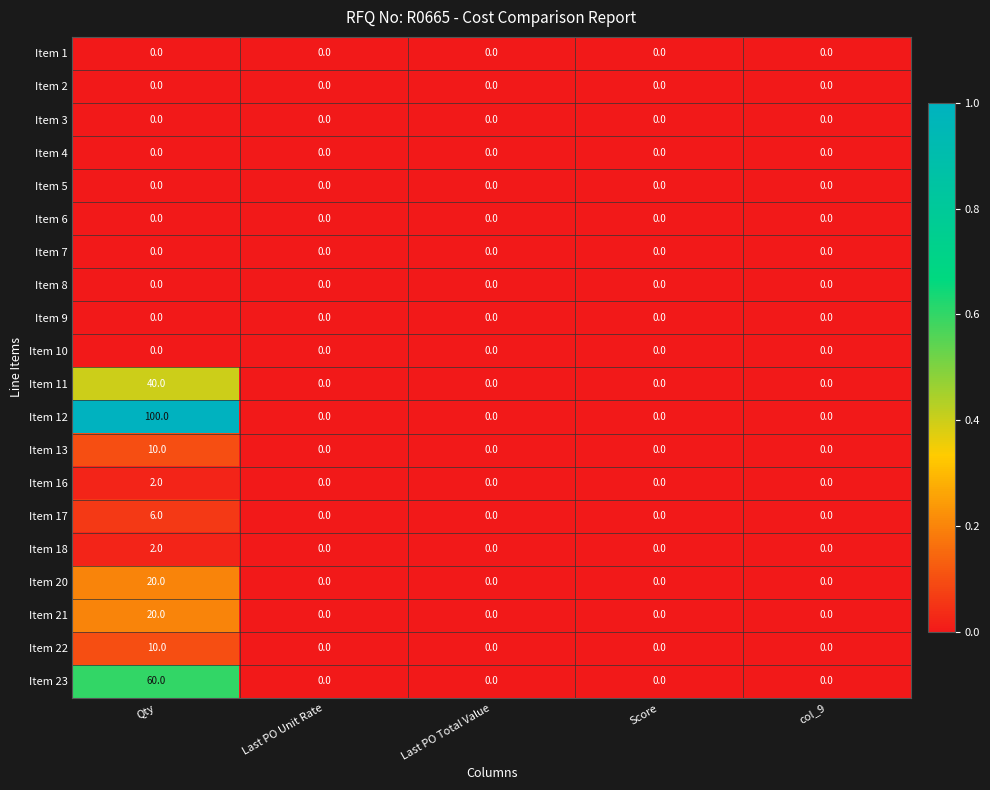

Which series has the widest spread of values?

Item 12